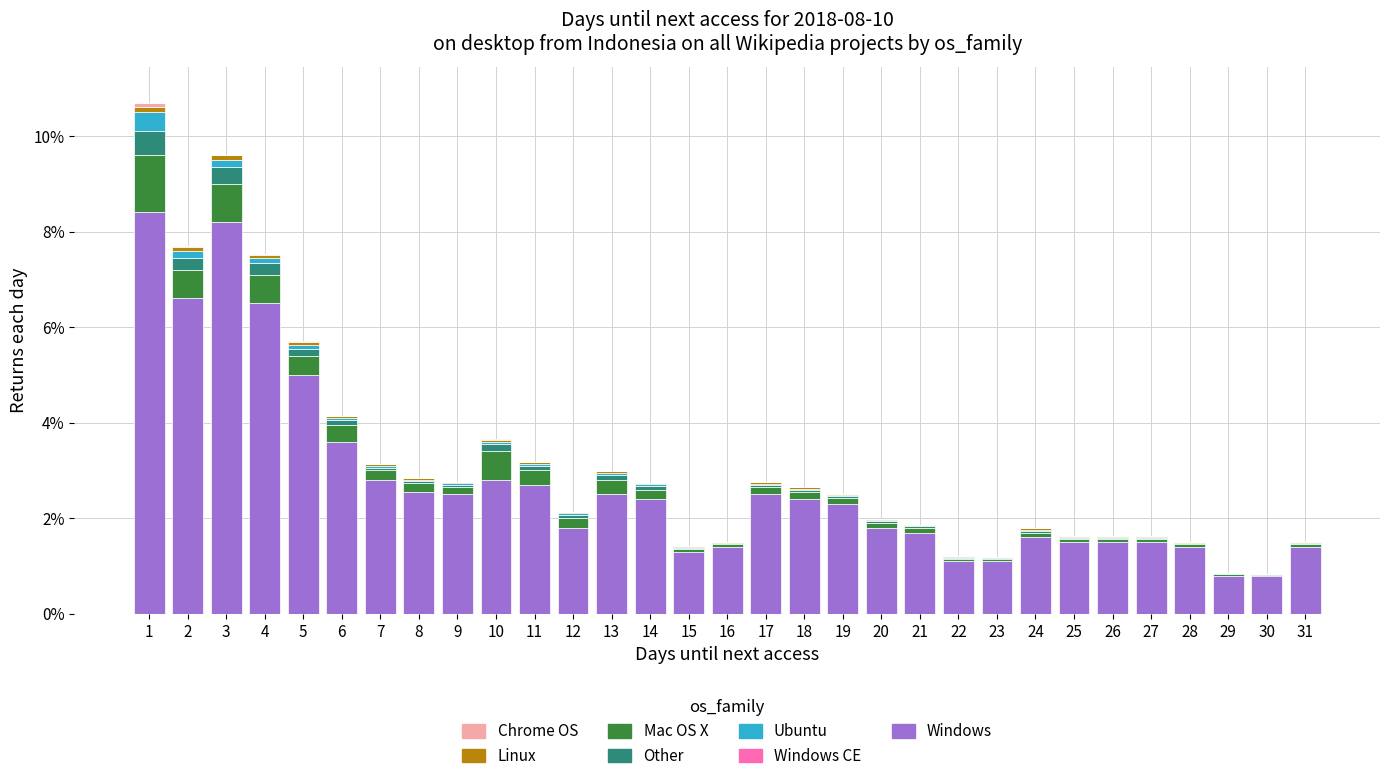

The Windows series shows 0.2 at 30. True or false?

False